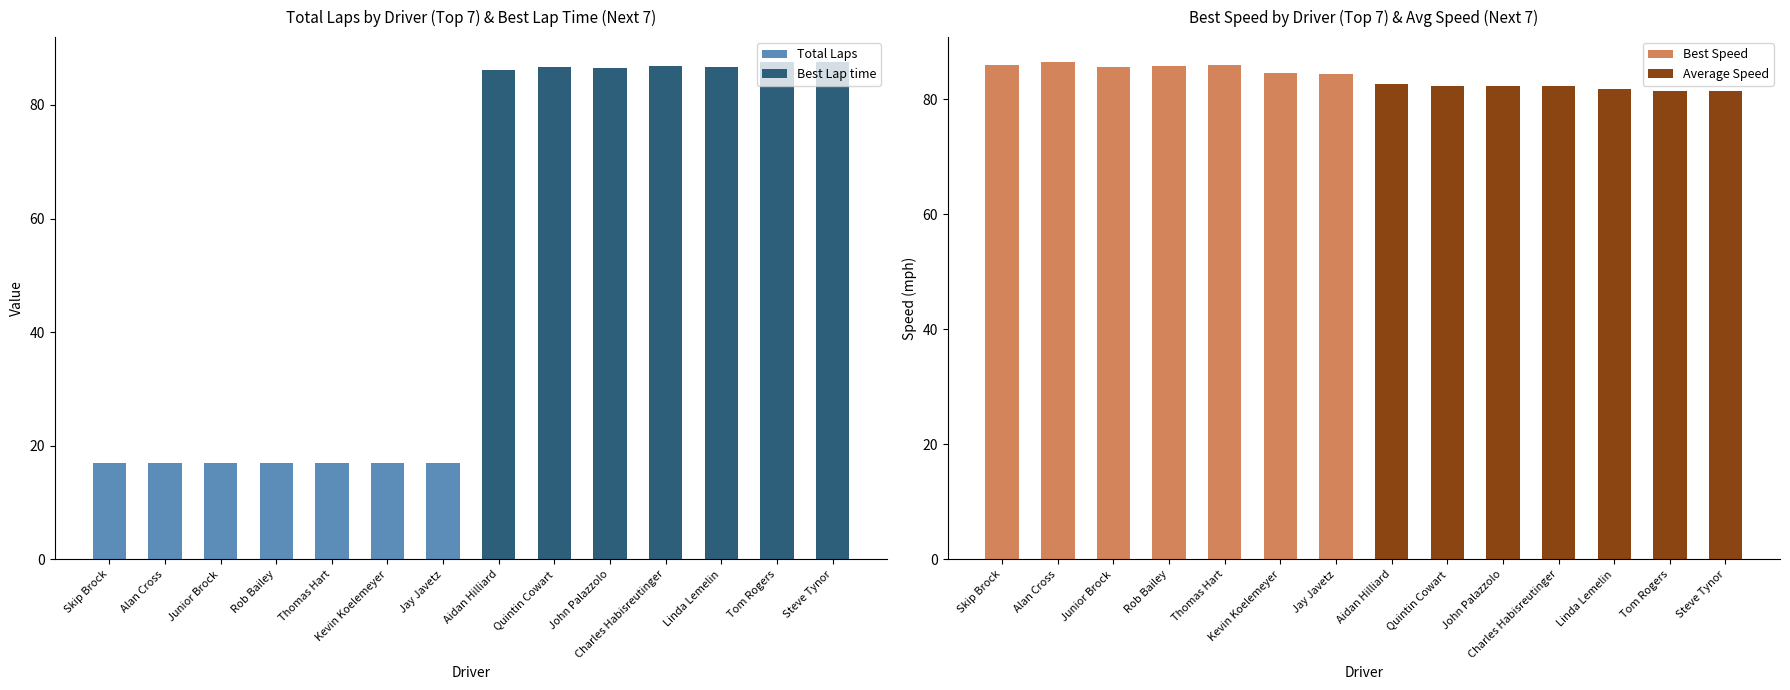

Read the Total Laps value at Alan Cross.

17.0